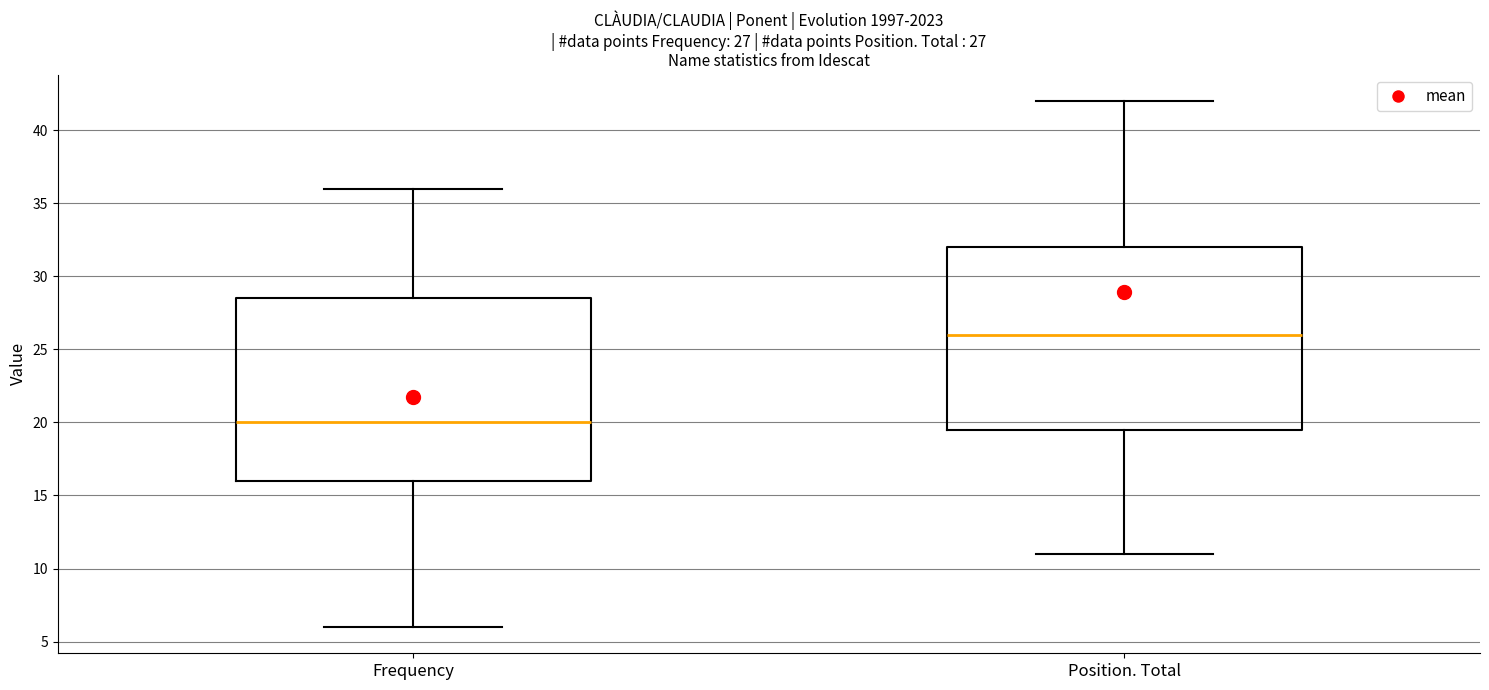

Which box's median line is the lowest?

Frequency